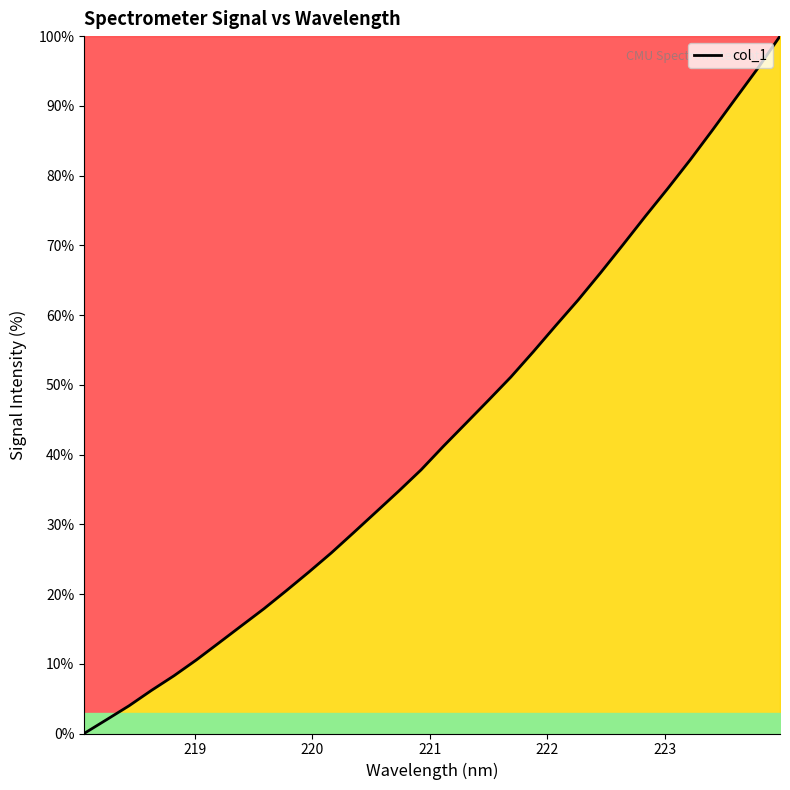

What is the difference between the maximum and minimum values?

100.0